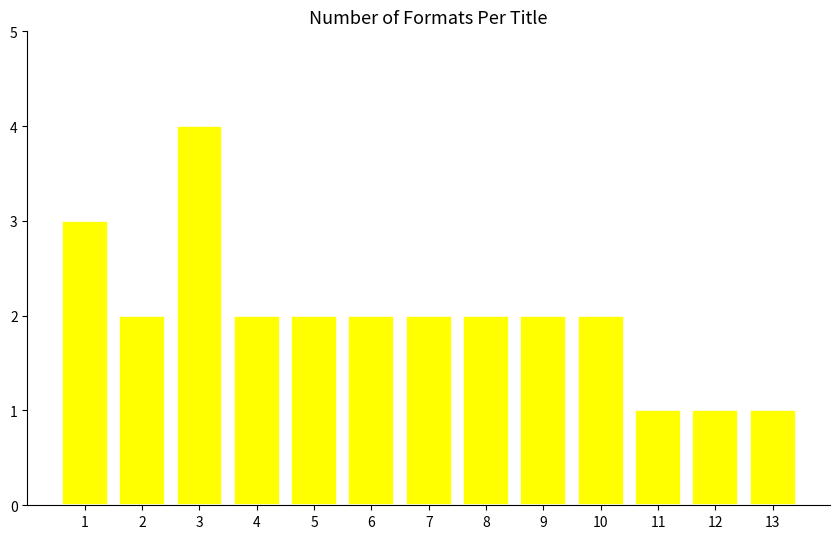

What is the maximum value shown in the chart?

4